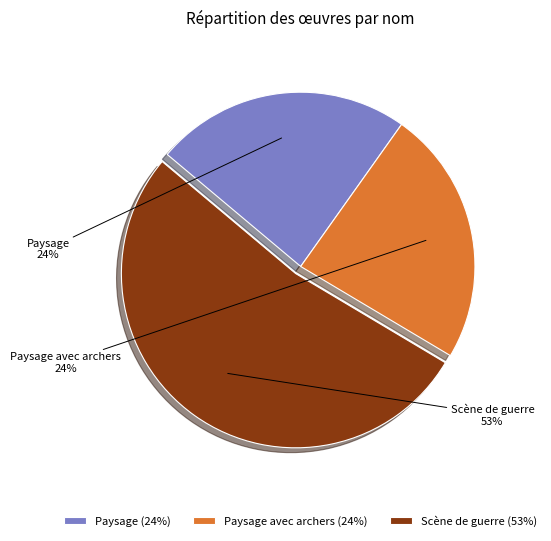

How many slices are in this pie chart?

3